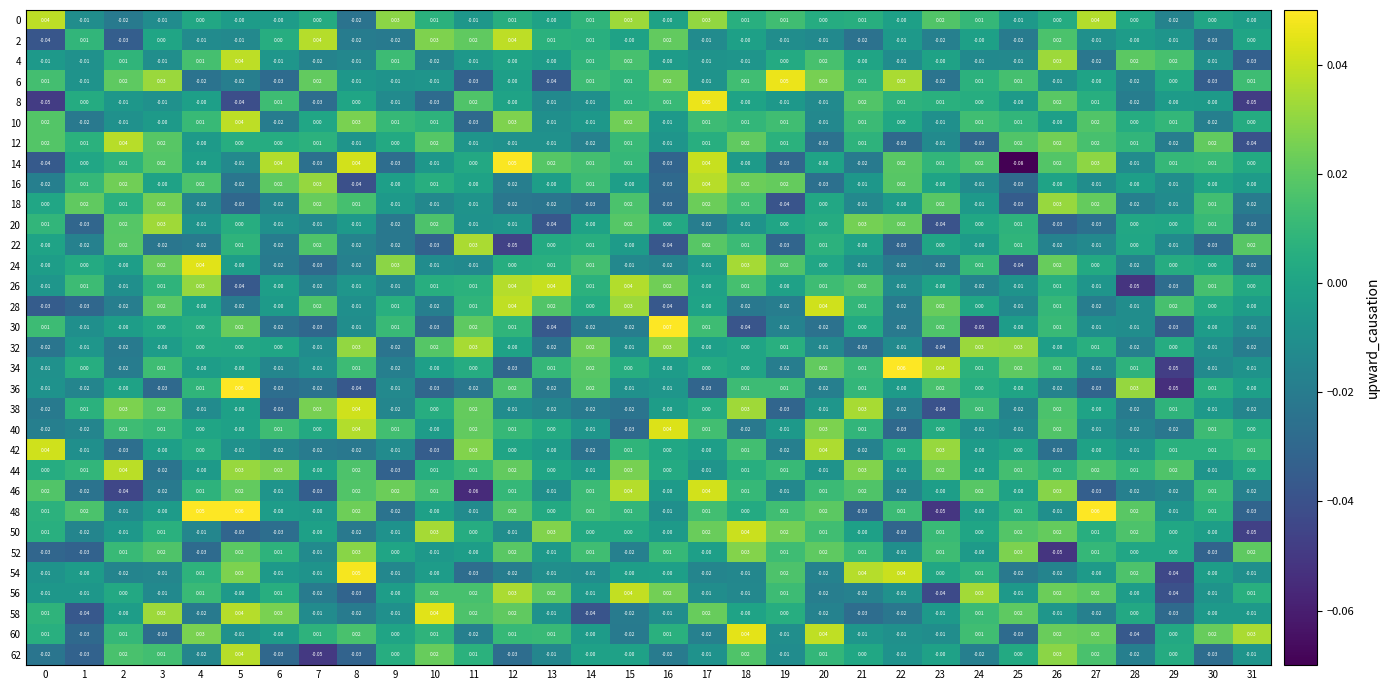

Is the value of 10 at 29 greater than the value of 6 at 10?

Yes